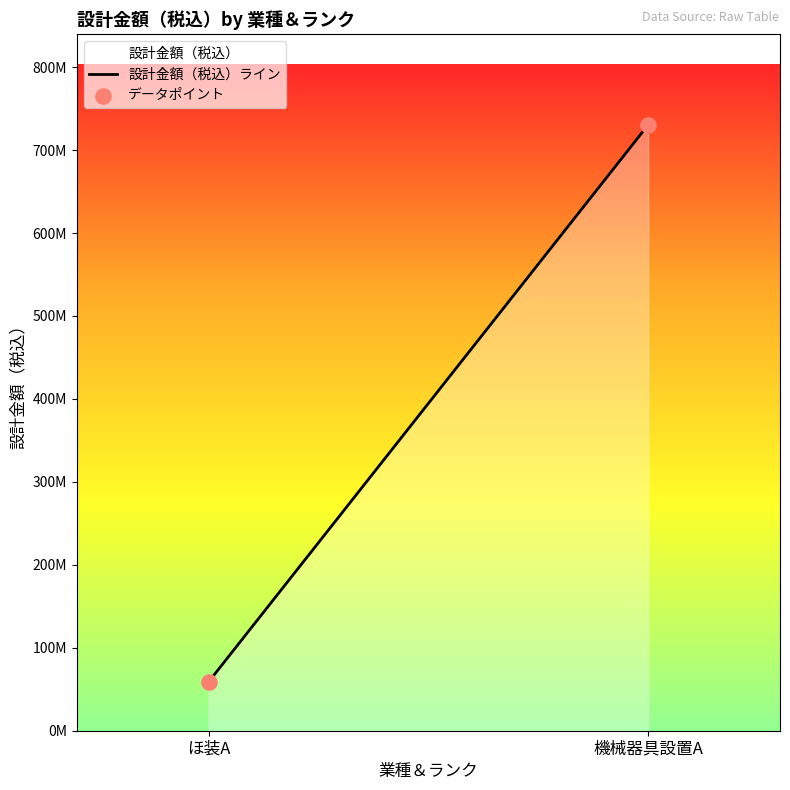

What is the change in value from ほ装A to 機械器具設置A?

+671429000